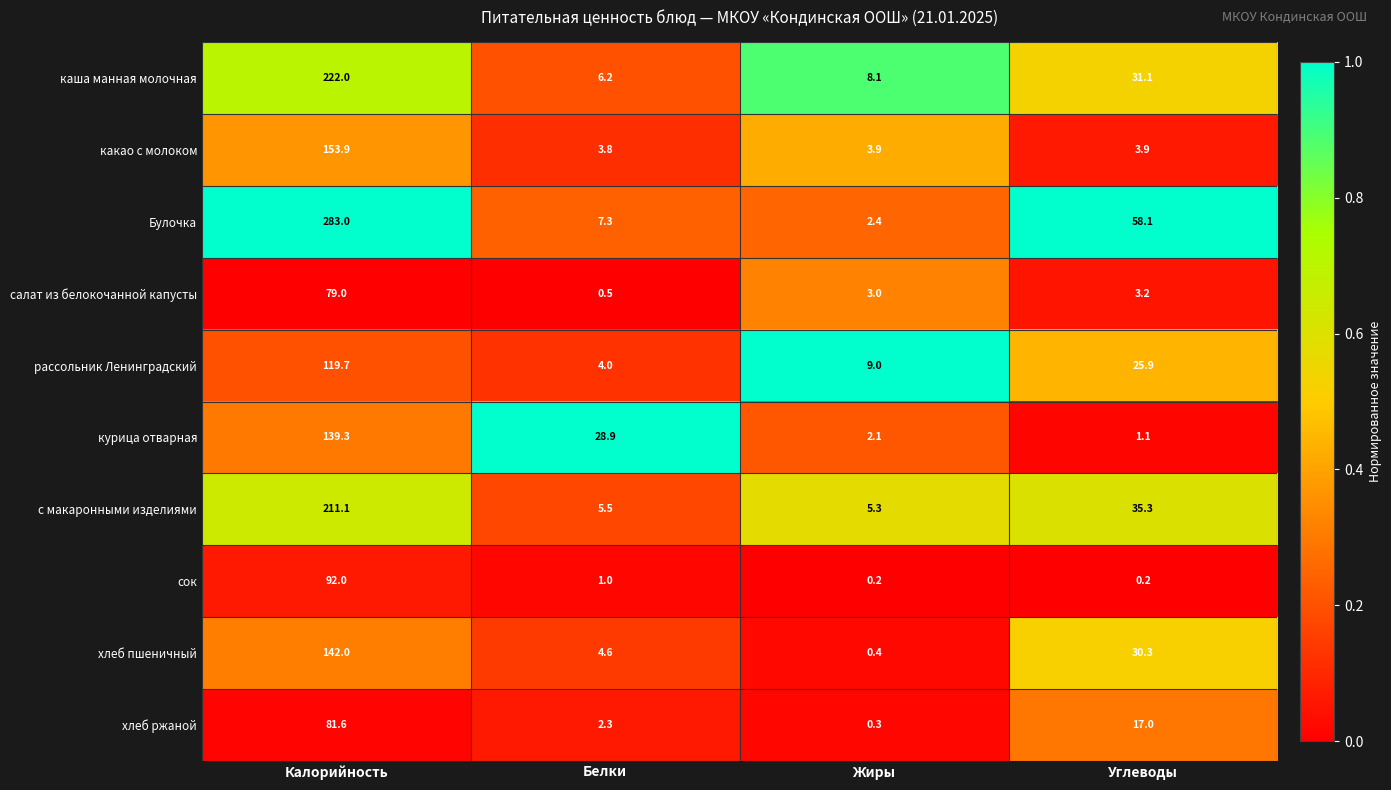

Is it true that рассольник Ленинградский equals 40.3 at Калорийность?

False